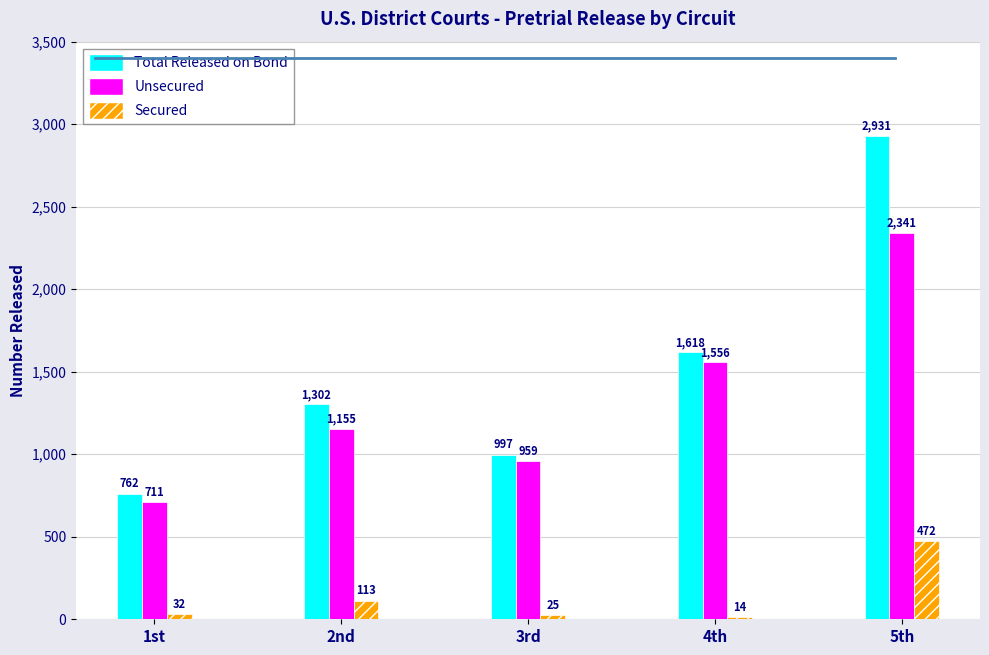

What is the minimum value for Secured?

14